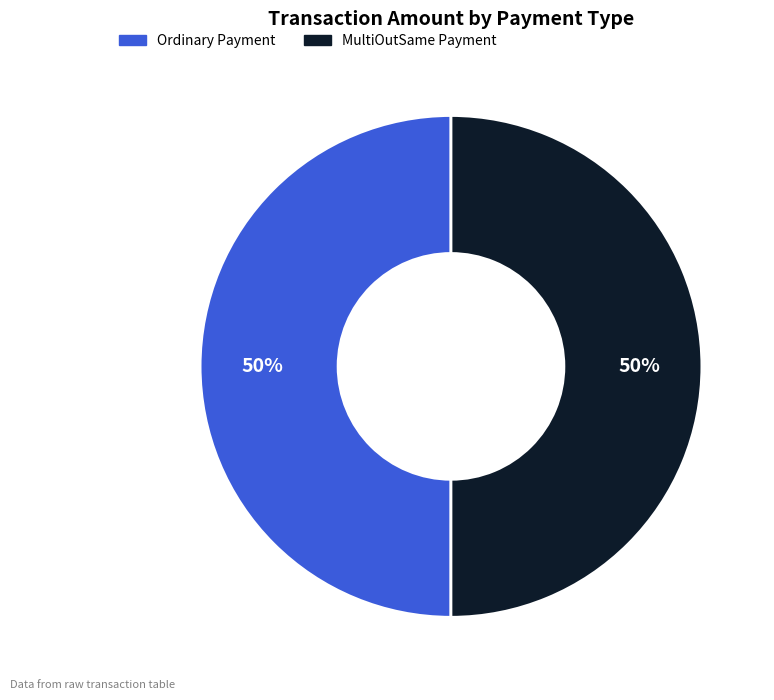

To the nearest percent, what portion does Ordinary Payment represent?

50%